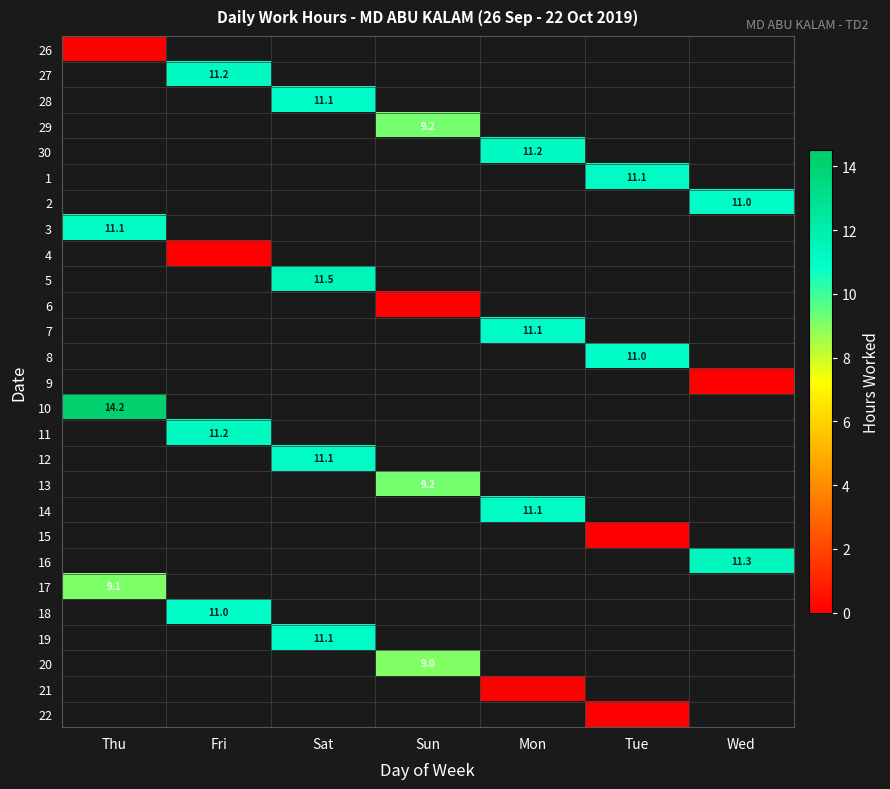

Is it true that 20 equals 2.3 at Sun?

False